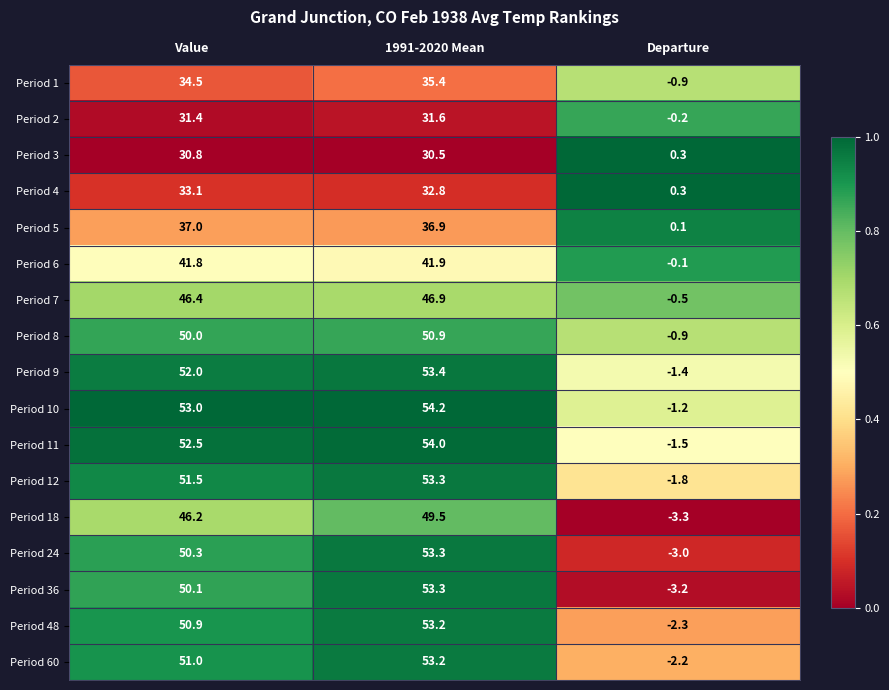

At which category is the sum across all series the highest?

1991-2020 Mean